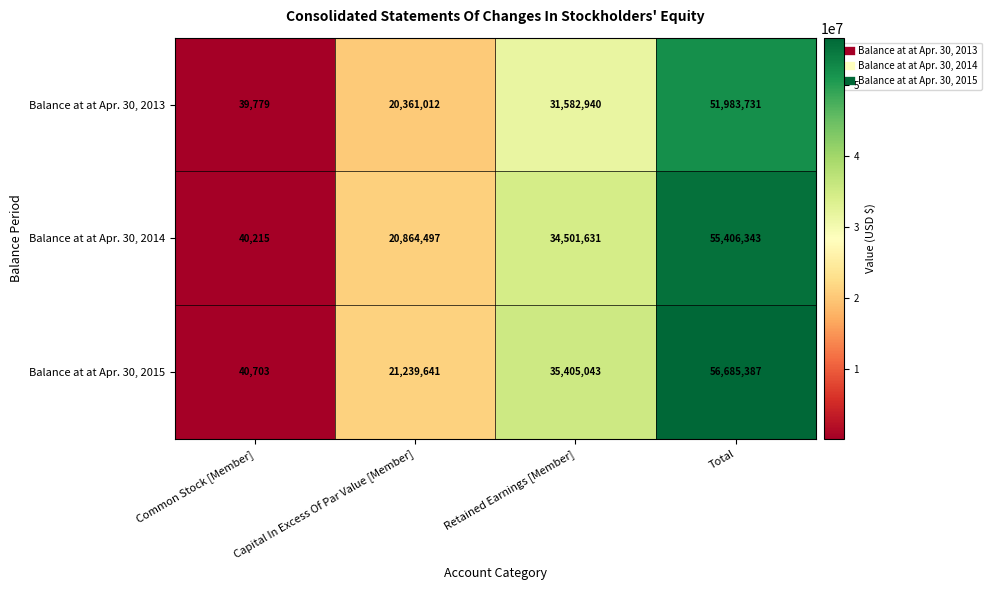

What is the difference between the highest and lowest values at Common Stock [Member]?

924